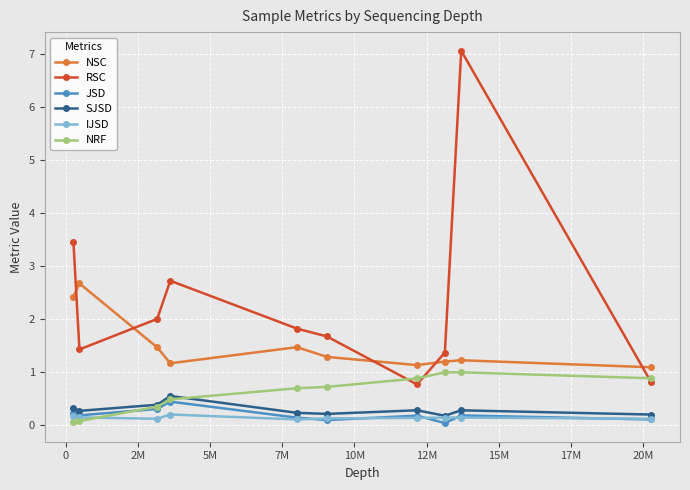

True or false: RSC and IJSD intersect in this chart.

False